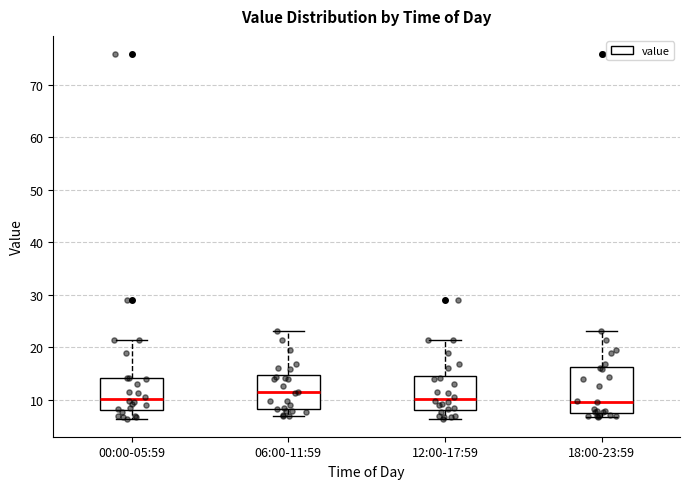

Where is the lower edge of the box for 00:00-05:59 on the y-axis? The values are not printed on the chart, so give them approximately, as read against the axis.

8